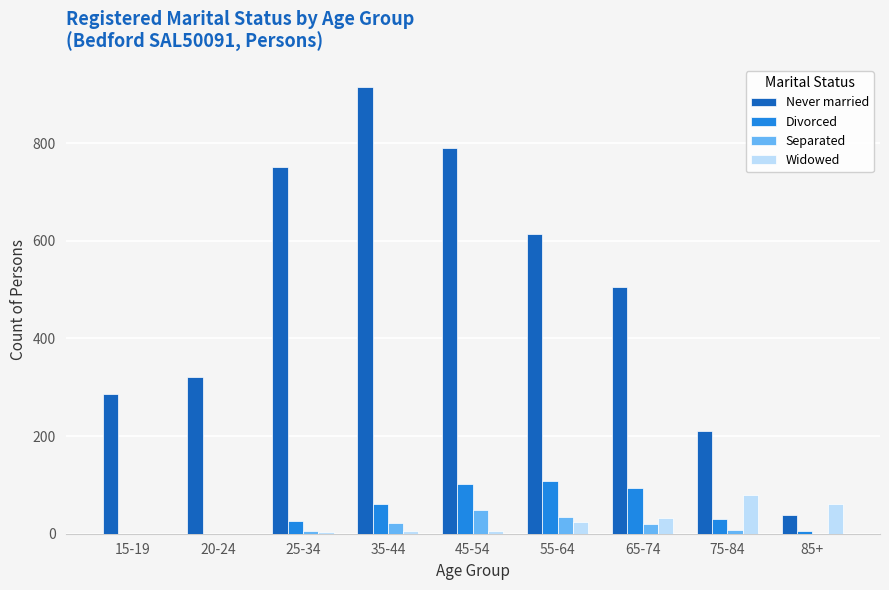

What are all the series names shown in the legend?

Never married, Divorced, Separated, Widowed